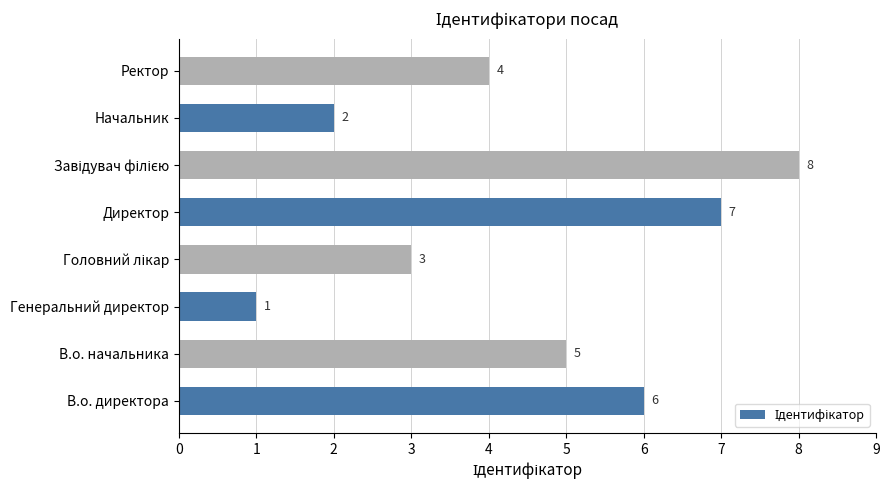

At which category does the chart reach its minimum across all series?

Генеральний директор